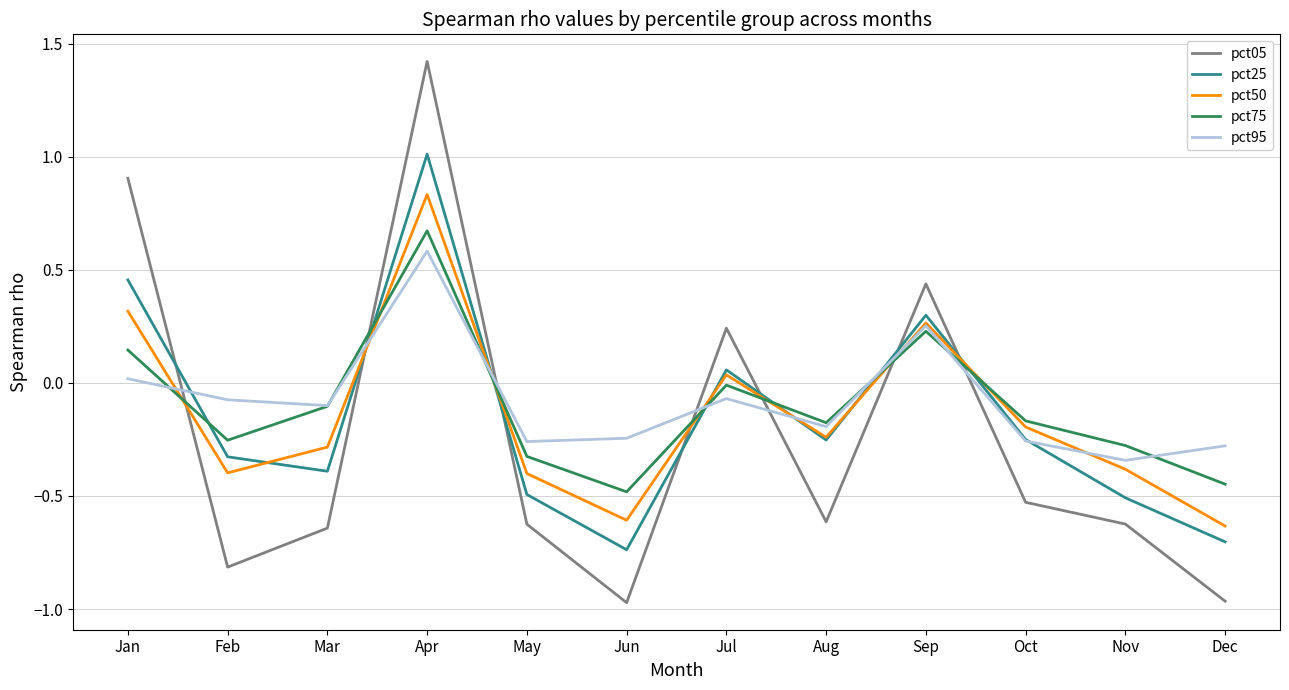

Does the chart display data point markers on the line(s)?

No